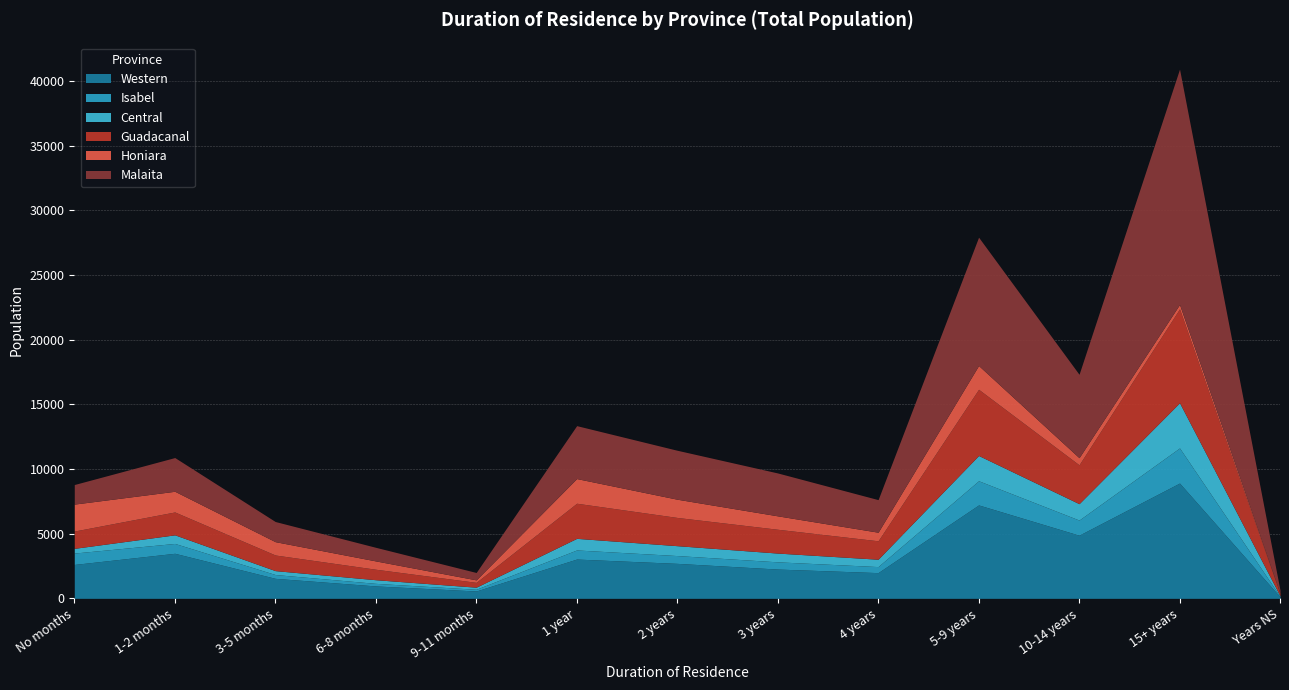

How many interior local valleys does the Central series have?

3